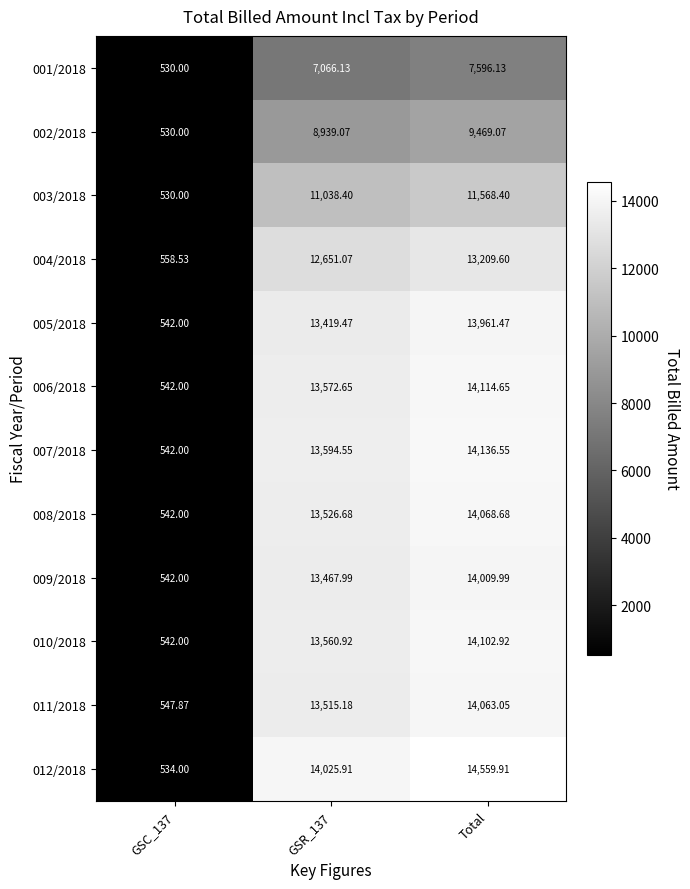

Which category has the highest value in the 012/2018 series?

Total